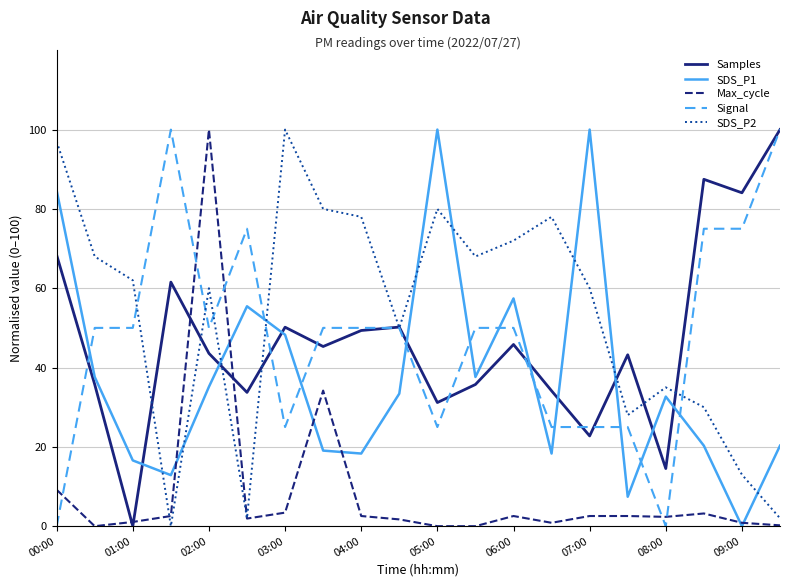

What is the highest value of the SDS_P2 series?

100.0